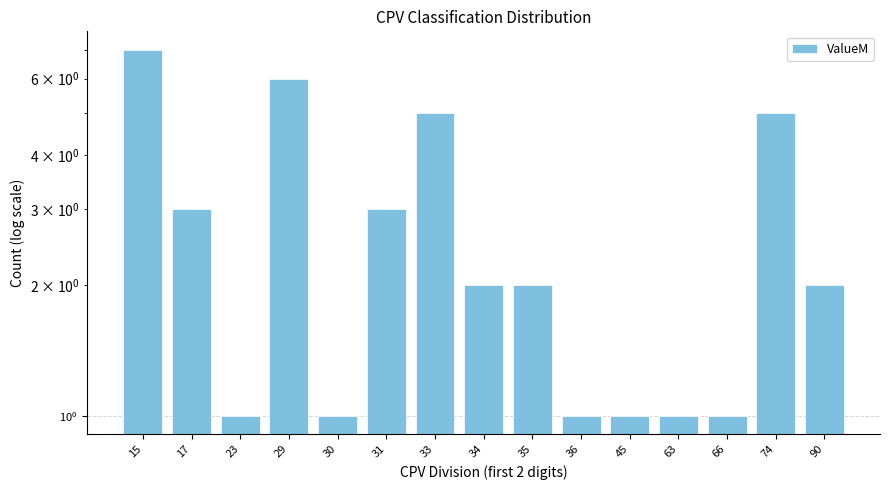

Between 36 and 30, which is larger?

36